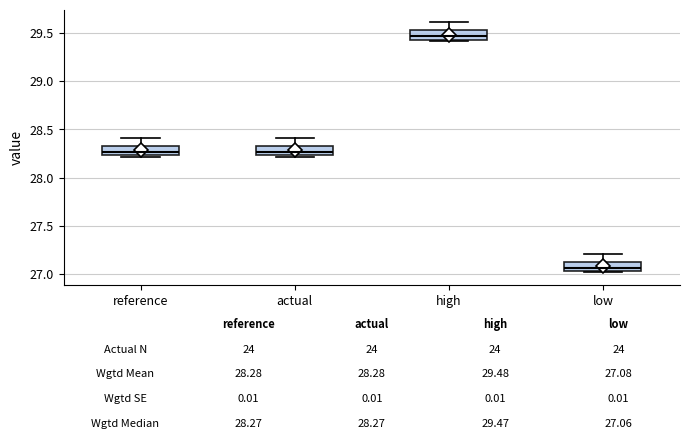

Which box's median line is the highest?

high